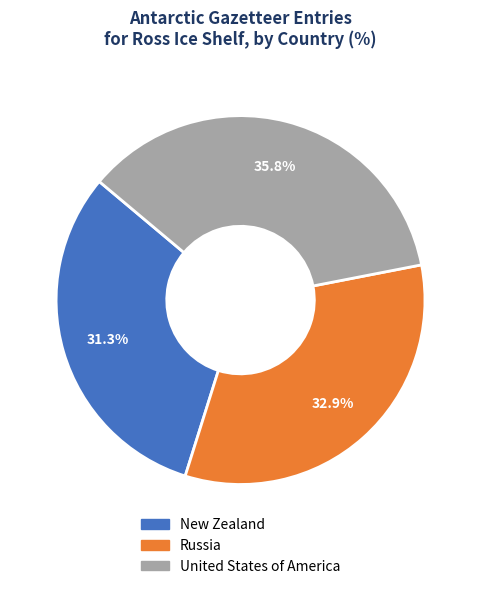

Count the number of slices in the pie.

3